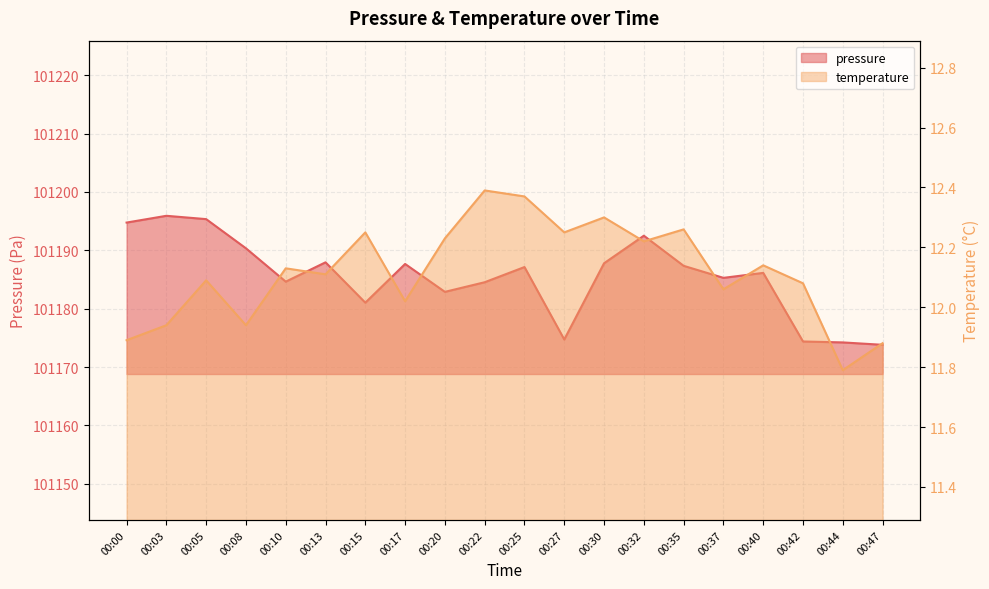

Which label corresponds to the largest value in the chart?

00:03